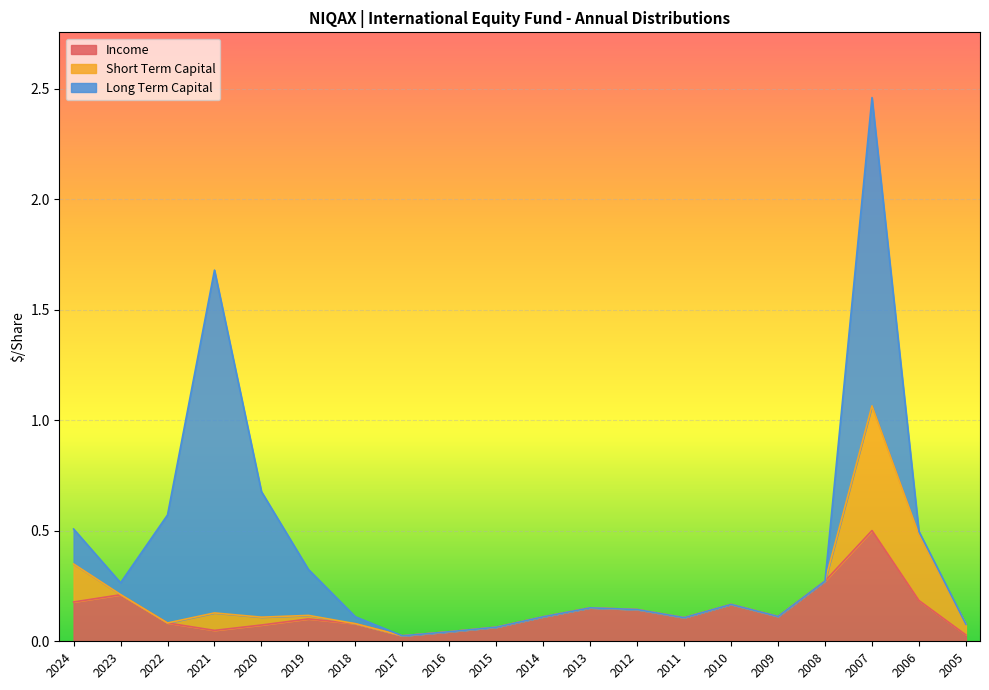

Where do Short Term Capital and Long Term Capital first cross each other?

2024 and 2023